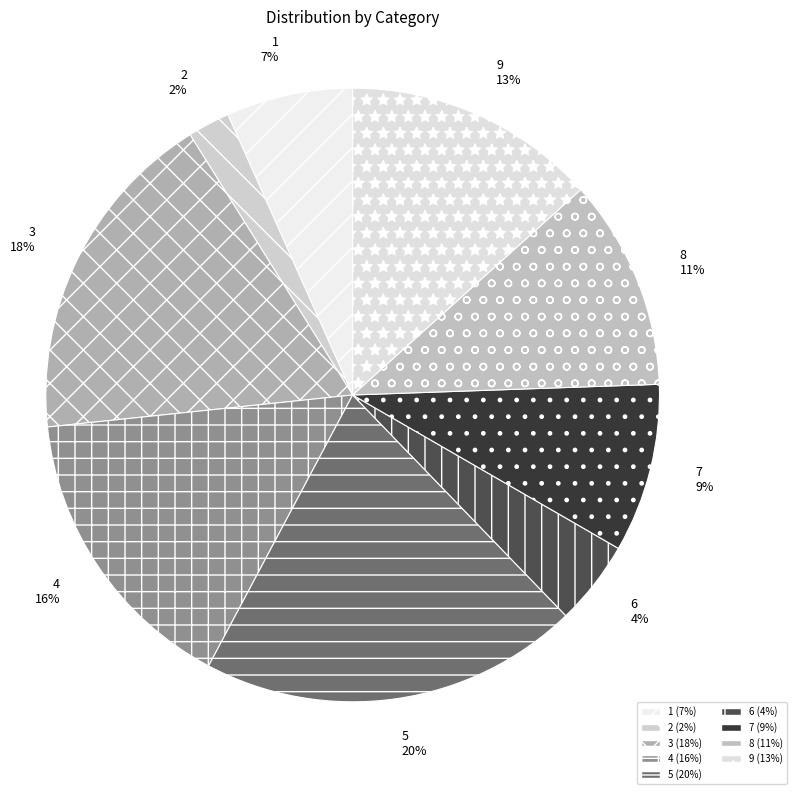

To the nearest percent, what portion does 7 represent?

9%